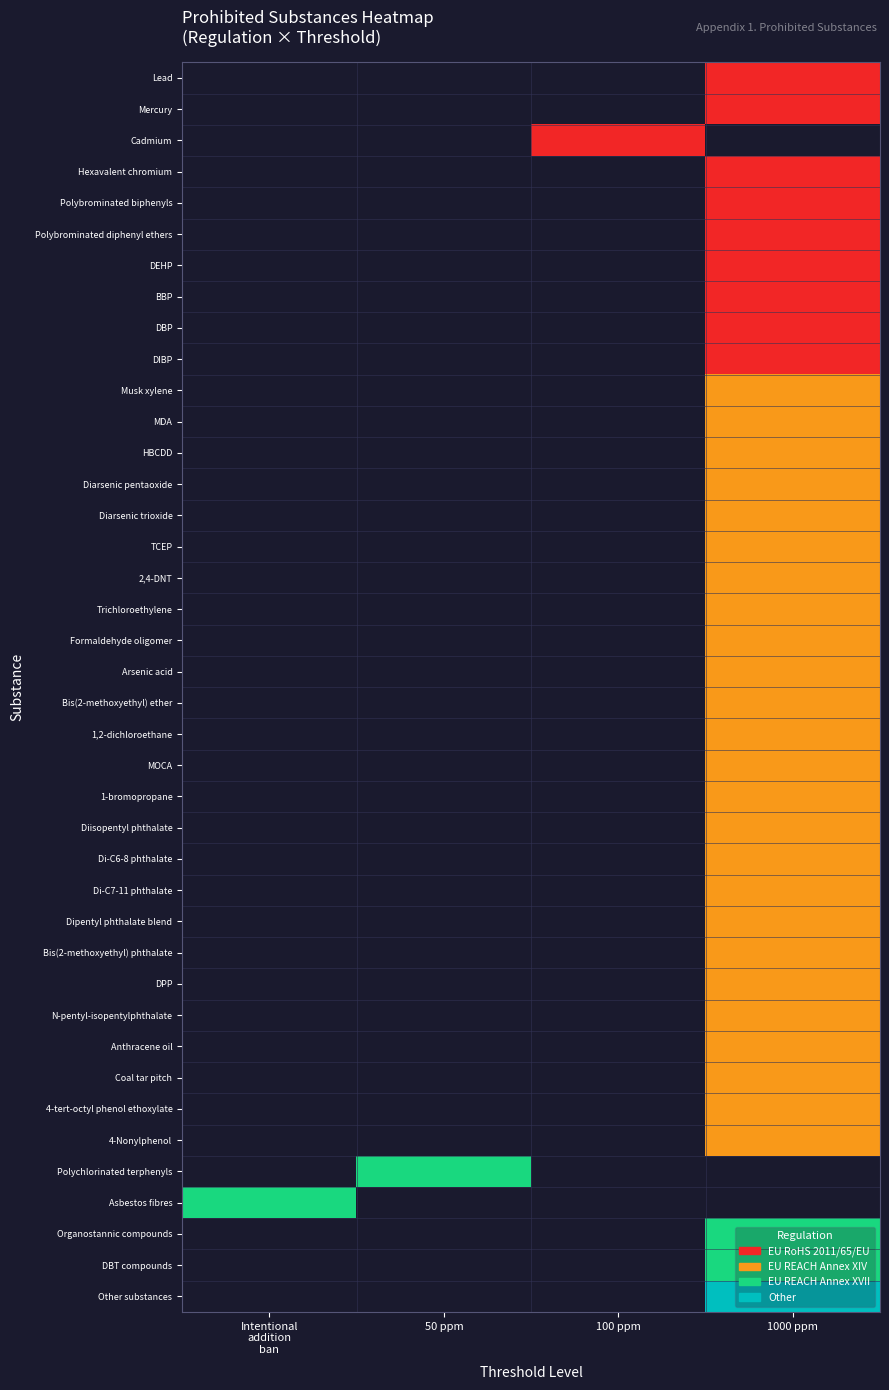

Which label corresponds to the smallest value in the chart?

1000 ppm